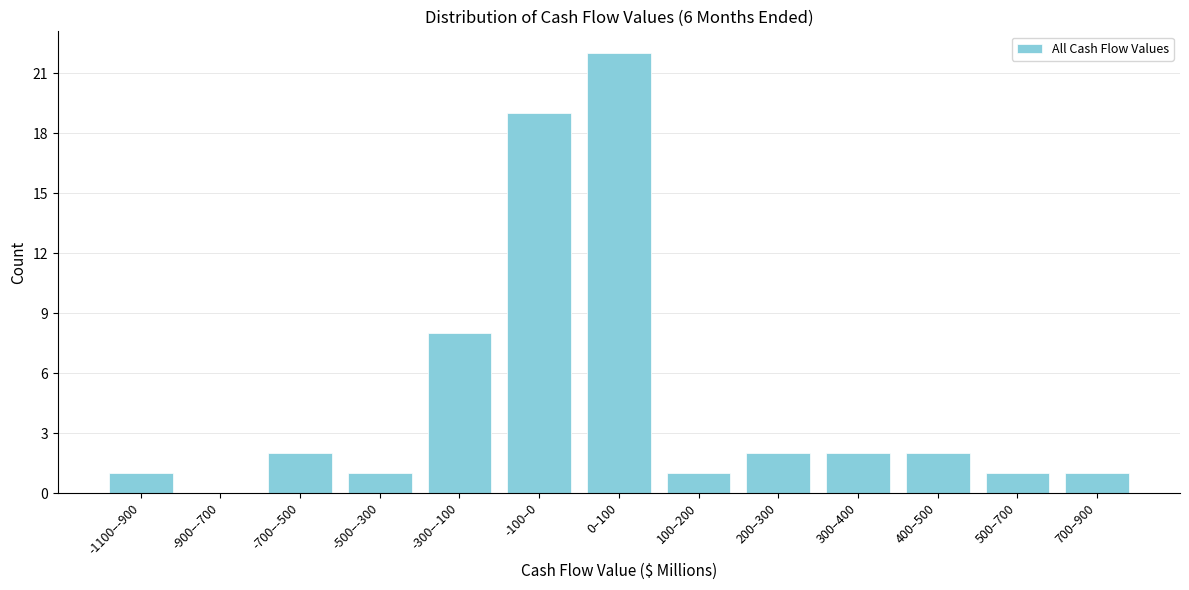

Reading left to right, what are all the values shown in this chart?

-1100–-900=1	-900–-700=0	-700–-500=2	-500–-300=1	-300–-100=8	-100–0=19	0–100=22	100–200=1	200–300=2	300–400=2	400–500=2	500–700=1	700–900=1